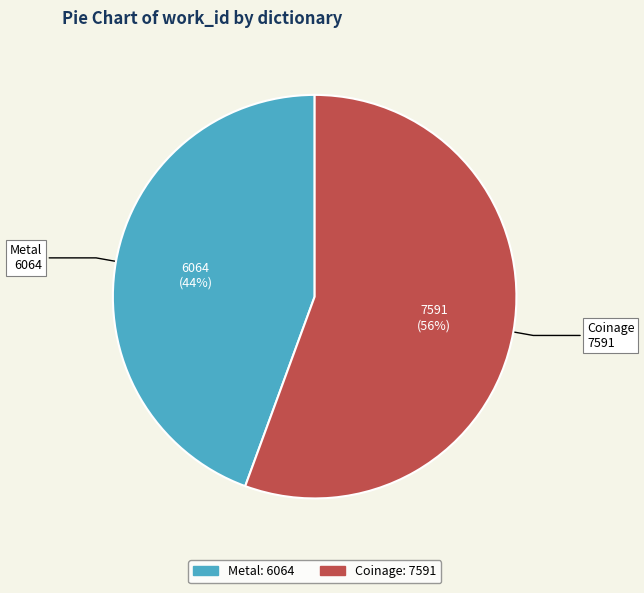

Rank the categories by value from lowest to highest.

Metal, Coinage